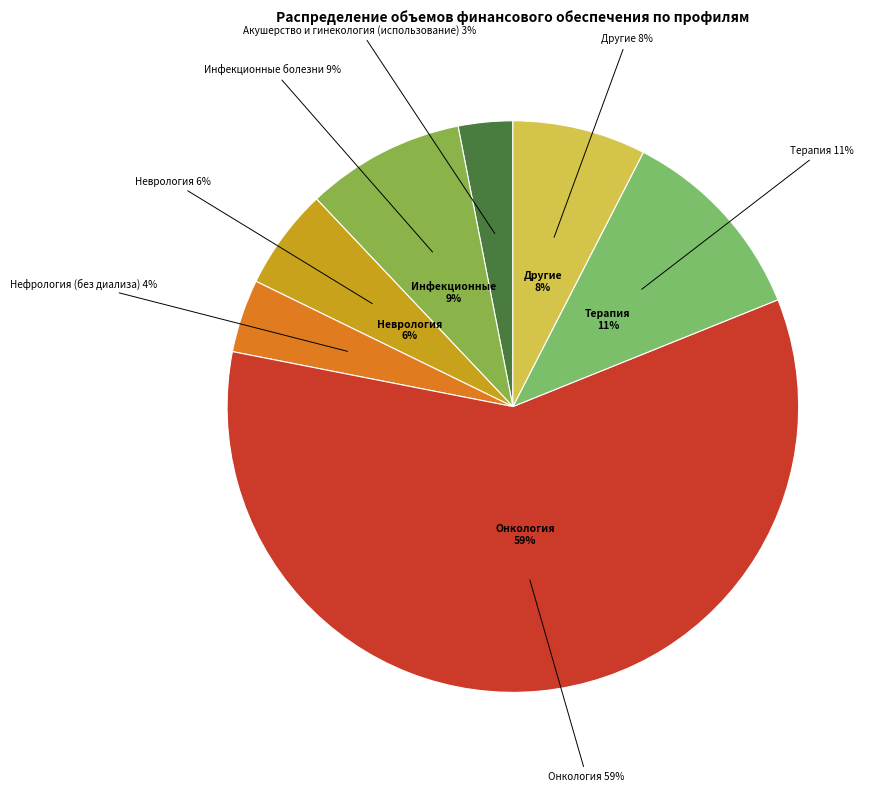

Which slice is the largest?

Онкология